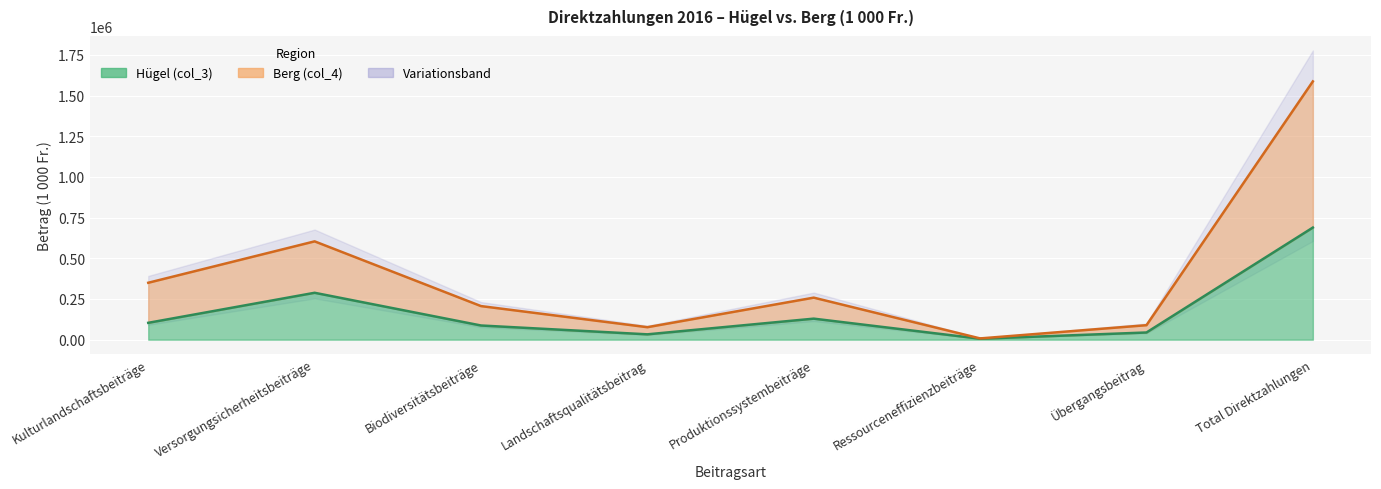

Reading left to right, transcribe all the data shown in this chart.

Hügel (col_3): Kulturlandschaftsbeiträge=103568	Versorgungsicherheitsbeiträge=288147	Biodiversitätsbeiträge=87138	Landschaftsqualitätsbeitrag=32826	Produktionssystembeiträge=129195	Ressourceneffizienzbeiträge=5827	Übergangsbeitrag=44165	Total Direktzahlungen=688876
Berg (col_4): Kulturlandschaftsbeiträge=349755	Versorgungsicherheitsbeiträge=604136	Biodiversitätsbeiträge=206393	Landschaftsqualitätsbeitrag=76686	Produktionssystembeiträge=258247	Ressourceneffizienzbeiträge=7727	Übergangsbeitrag=89019	Total Direktzahlungen=1587110